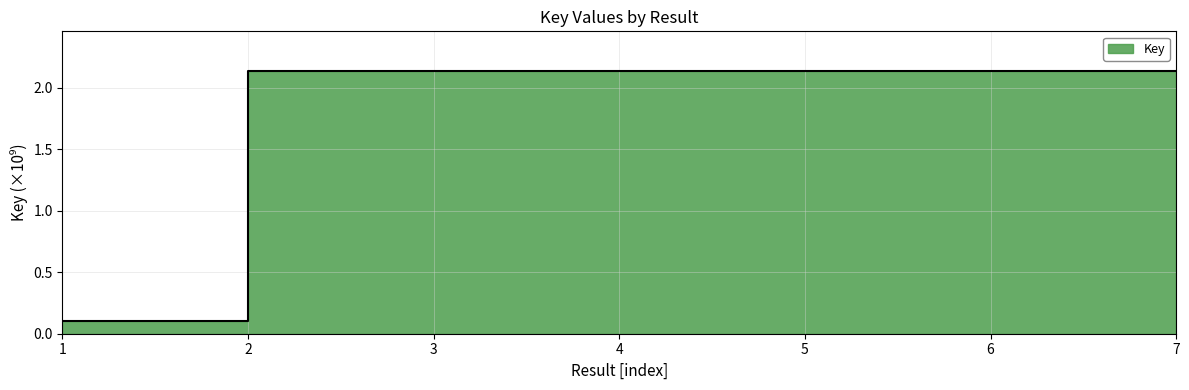

What is the change in value from 1 to 3?

+2.0